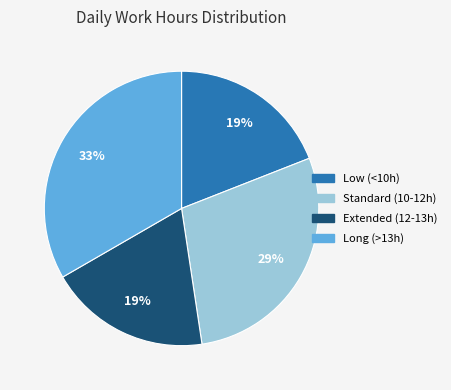

Does any single category account for the majority?

No